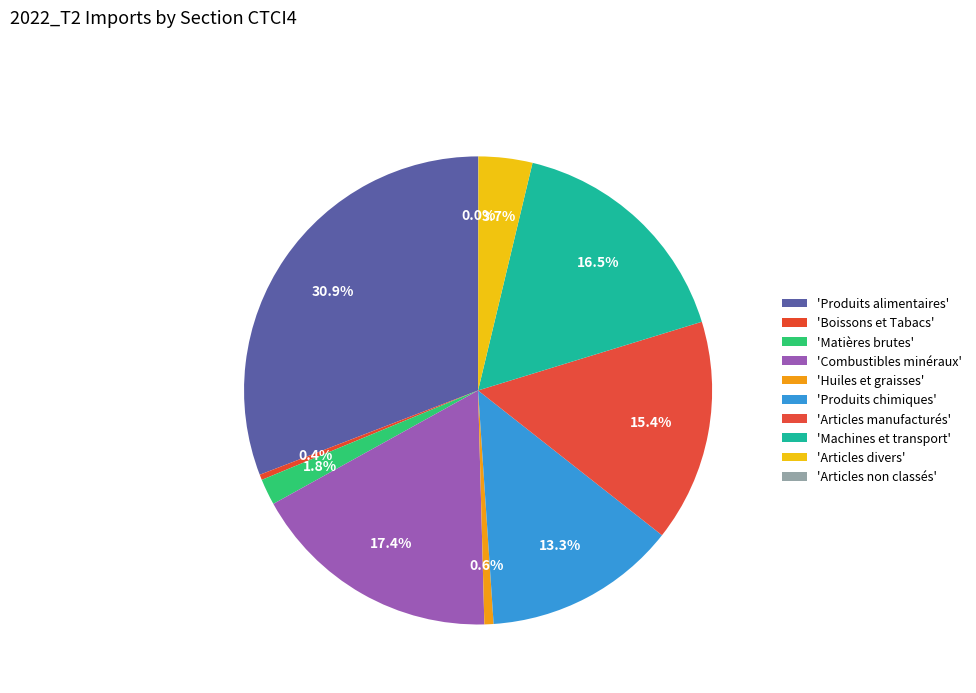

Count the number of slices in the pie.

10